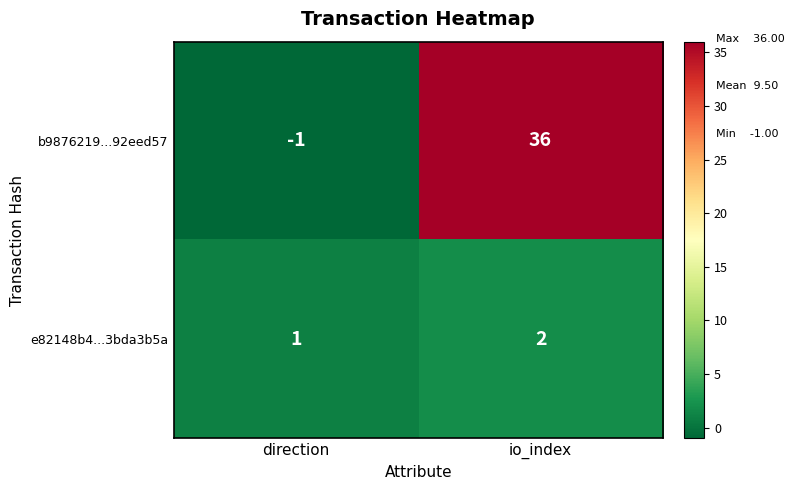

Reading left to right, transcribe all the data shown in this chart.

b9876219...92eed57: -1	36
e82148b4...3bda3b5a: 1	2